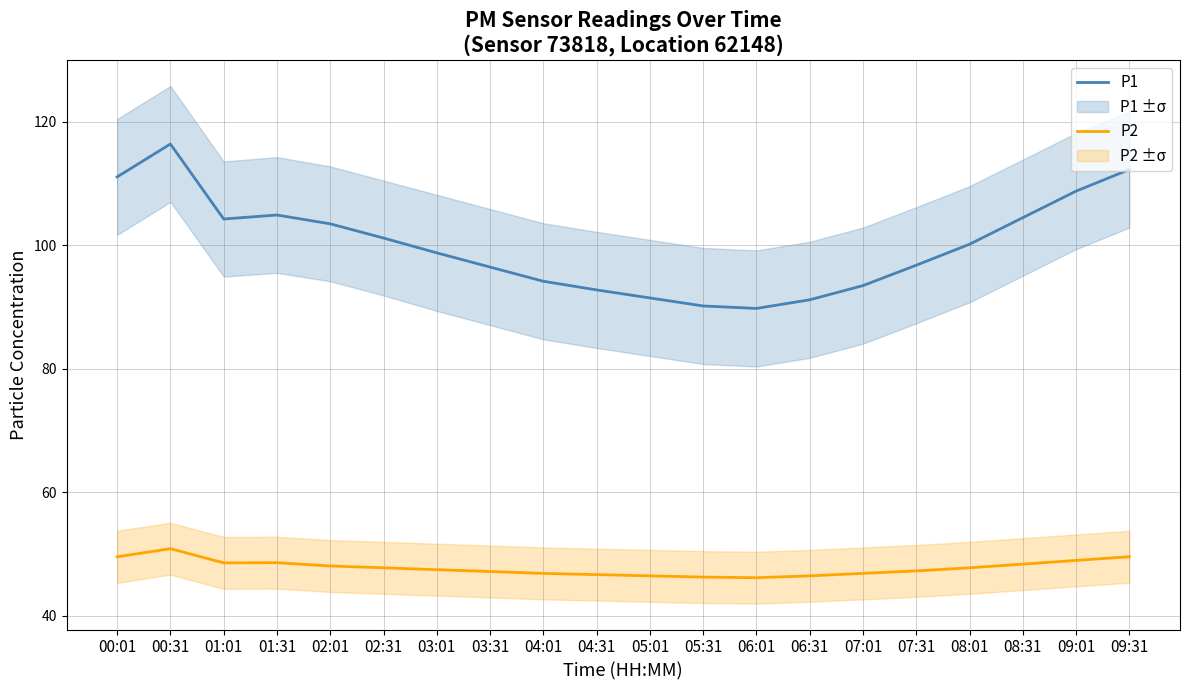

True or false: P2 has more than 1 points higher than both neighbors.

True